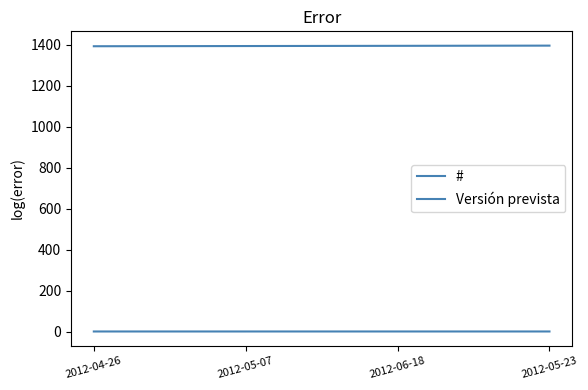

Rank the categories by Versión prevista value from highest to lowest.

2012-06-18, 2012-05-23, 2012-04-26, 2012-05-07